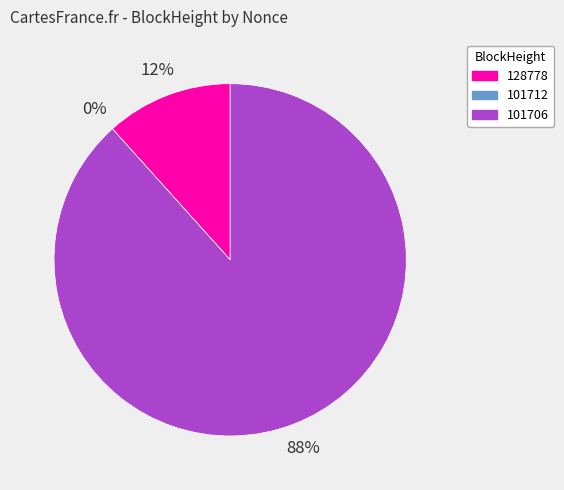

What portion of the pie excludes 128778?

88.3%